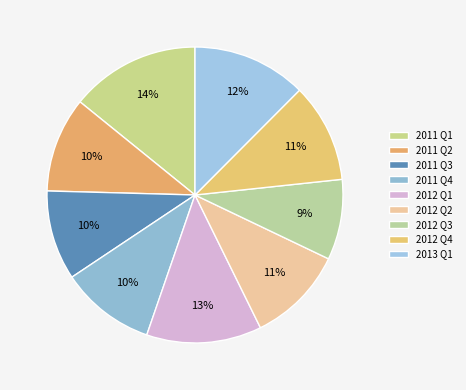

Which category has the biggest portion of the pie?

2011 Q1